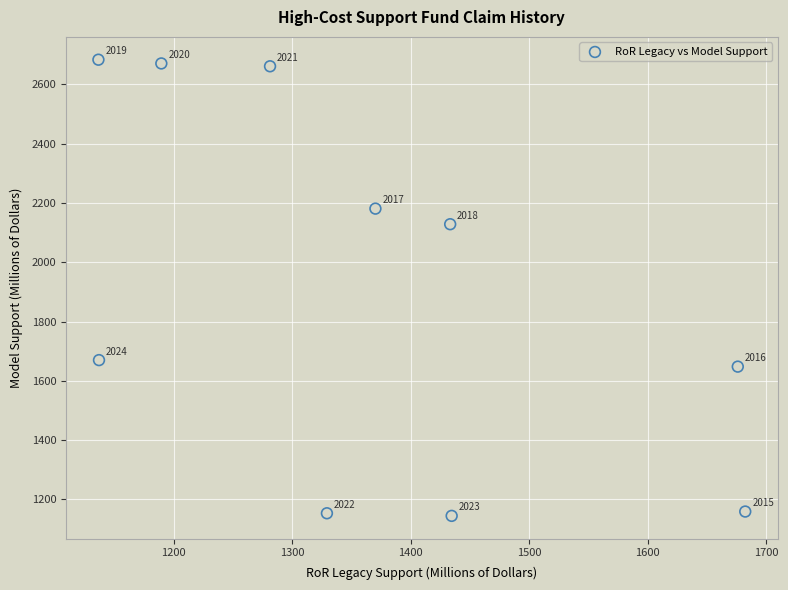

What Y value in the scatter plot is closest to 1913?

2128.1